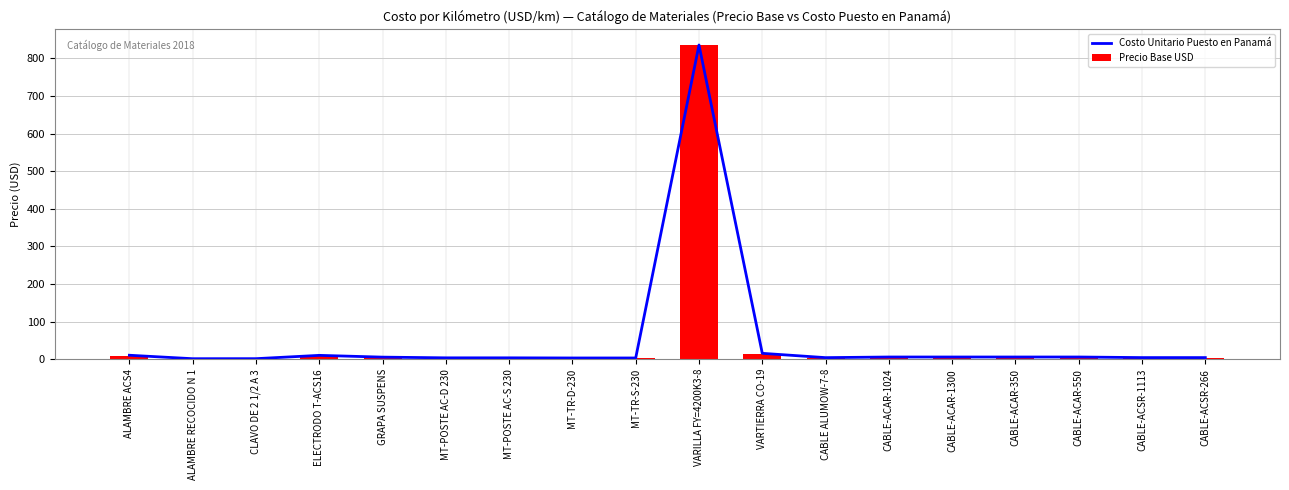

Rank the series by their average value, from lowest to highest.

Precio Base USD, Costo Unitario Puesto en Panamá